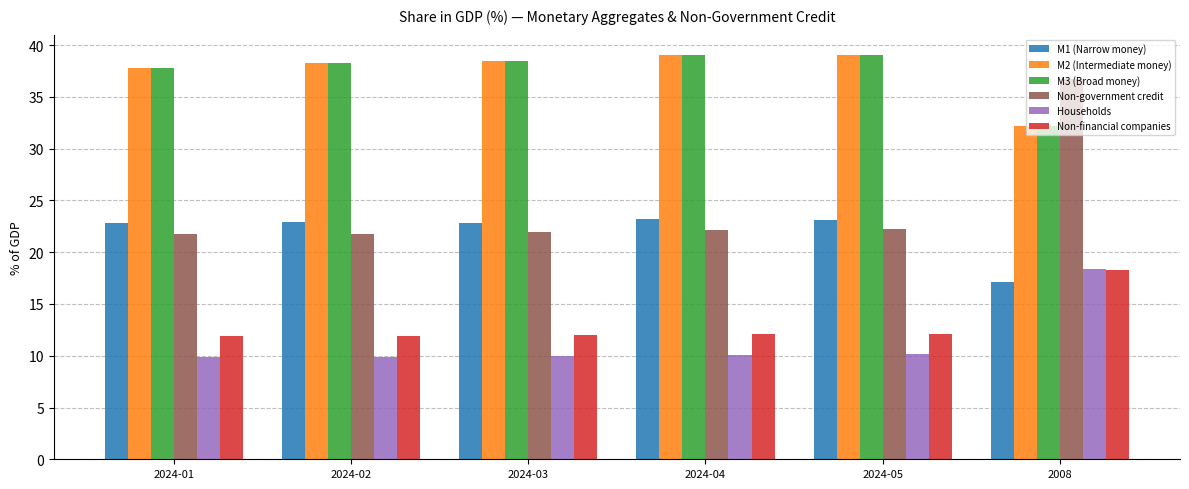

At how many categories does at least one series exceed 19?

6